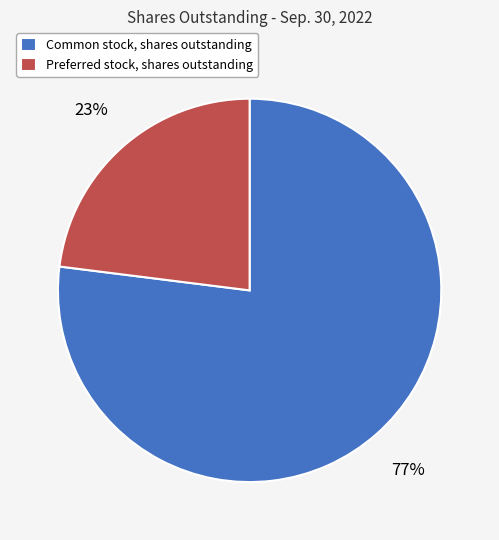

Which category has the biggest portion of the pie?

Common stock, shares outstanding